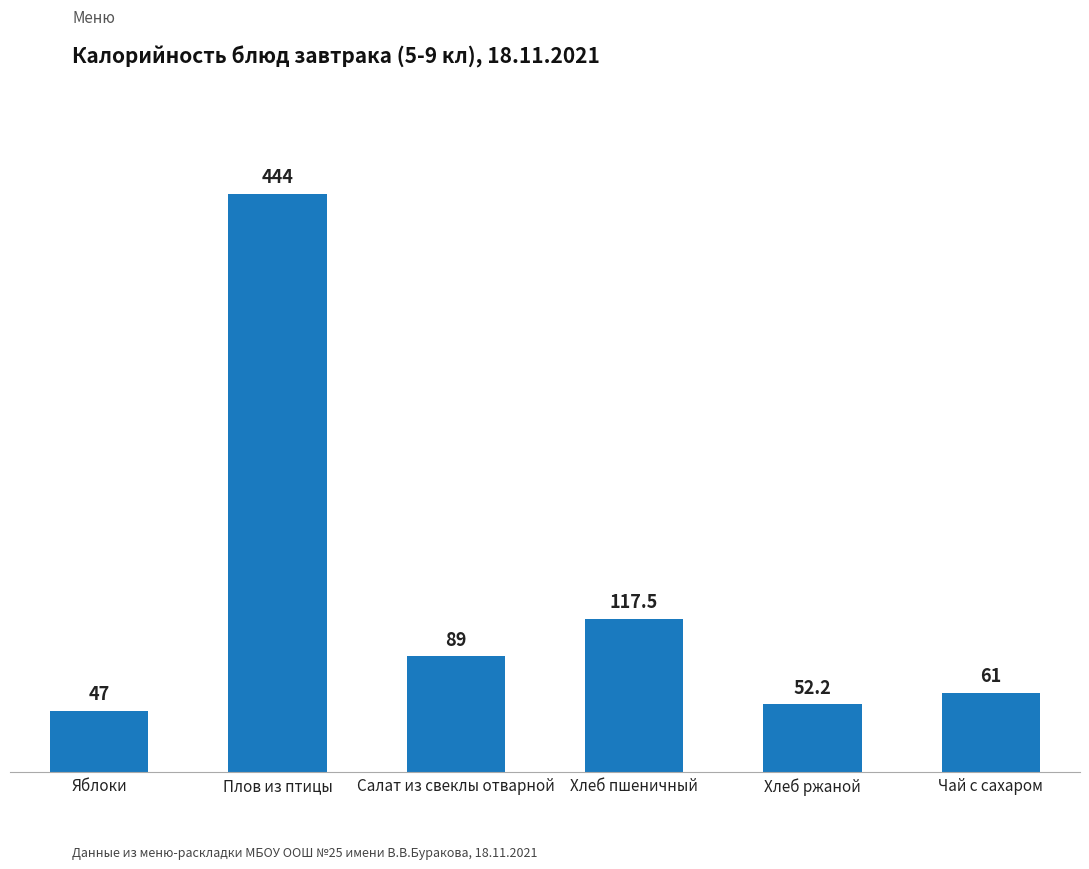

The value at Яблоки is 13.0. True or false?

False